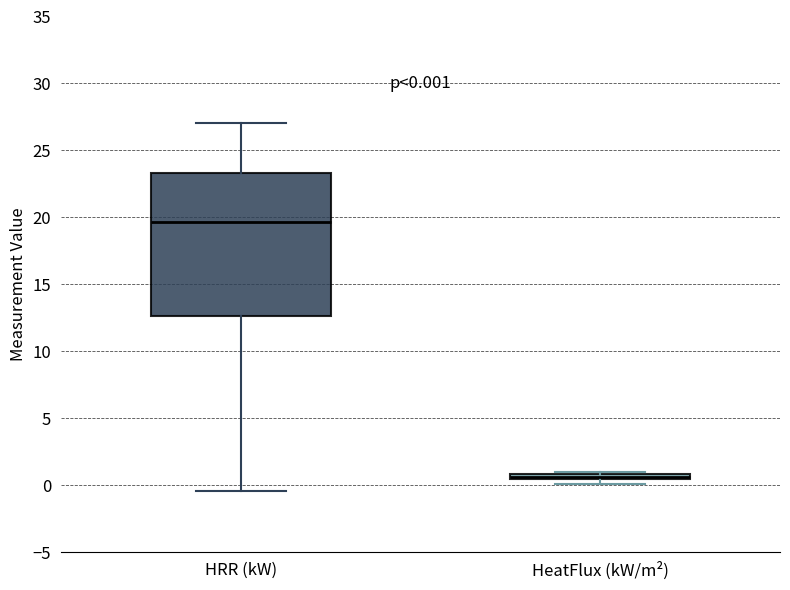

Which box's median line is the highest?

HRR (kW)